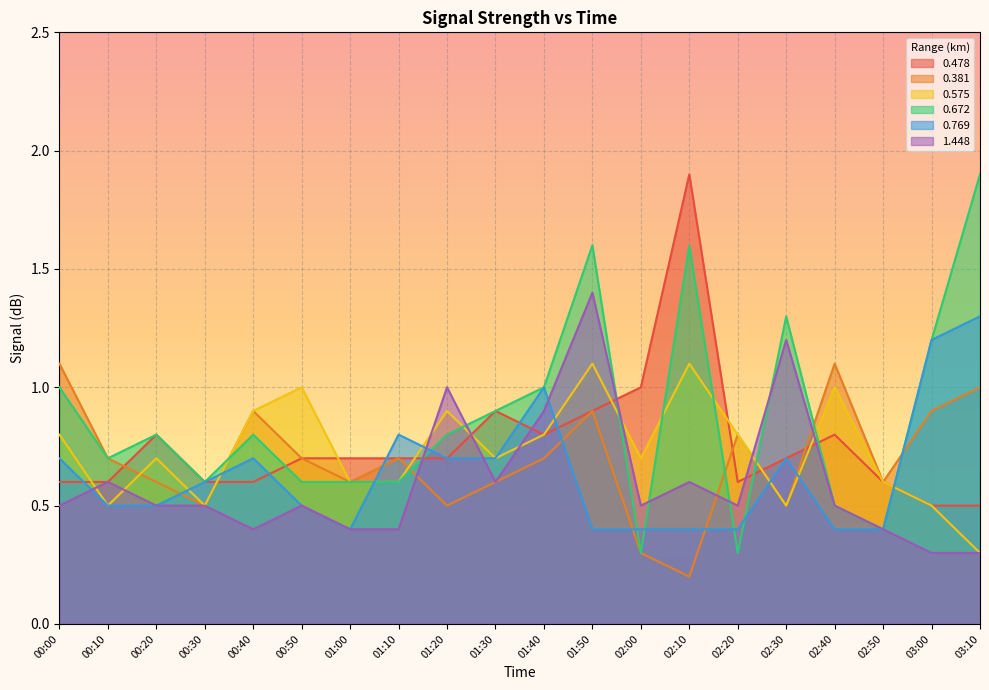

Count the 0.769 values in the range 0 to 1.

18